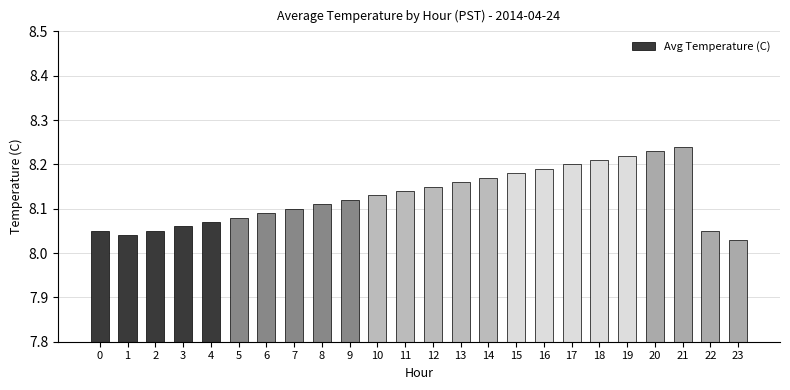

Count the values in the range 8 to 9.

24